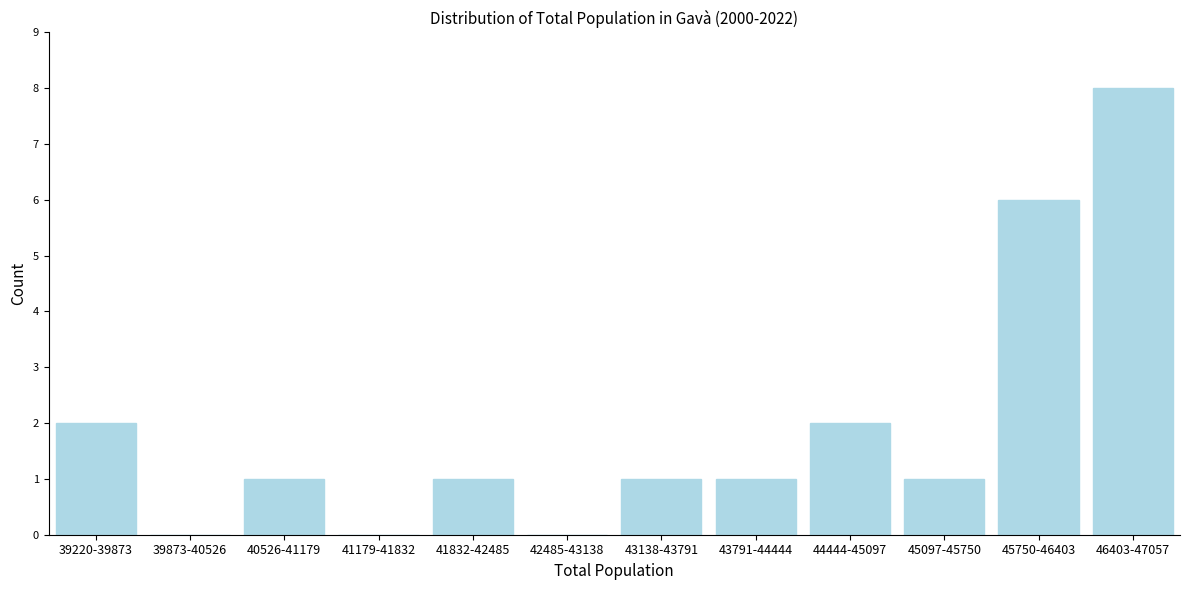

Reading left to right, what are all the values shown in this chart?

39220-39873=2	39873-40526=0	40526-41179=1	41179-41832=0	41832-42485=1	42485-43138=0	43138-43791=1	43791-44444=1	44444-45097=2	45097-45750=1	45750-46403=6	46403-47057=8